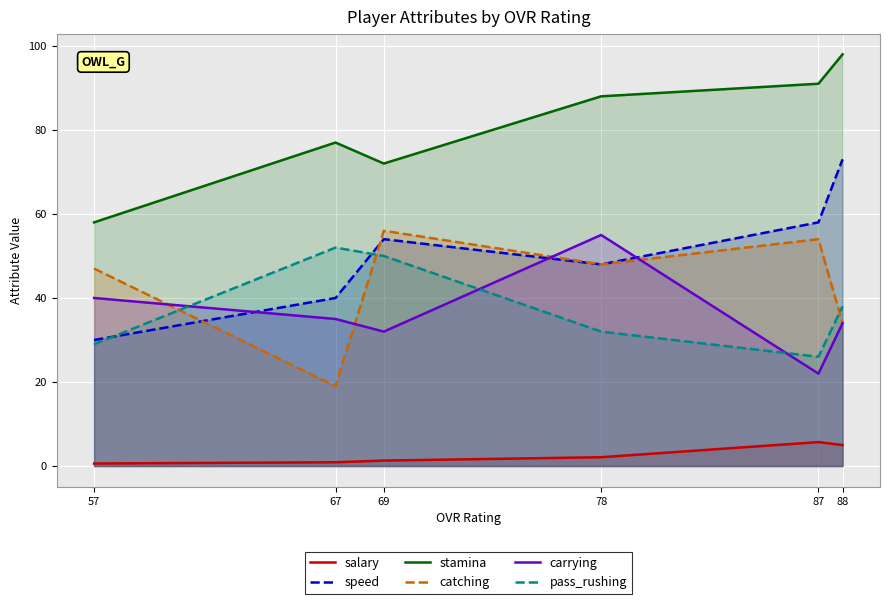

At which category does salary reach its first local peak?

87